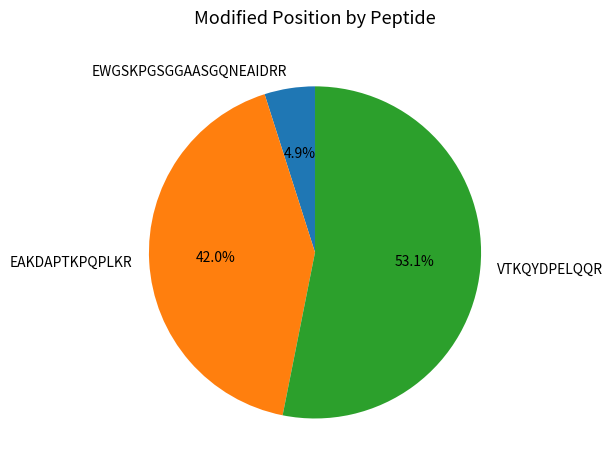

What is the largest slice in the pie chart?

VTKQYDPELQQR